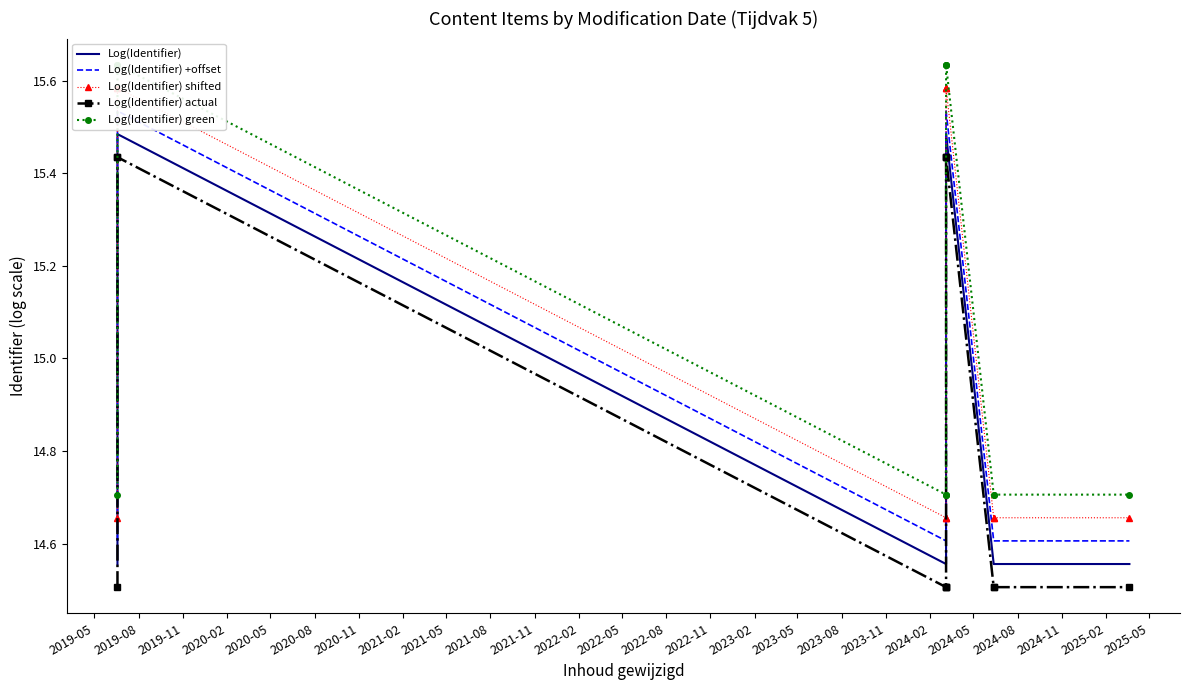

At 2019-11, list the series in order from largest to smallest.

Log(Identifier) green, Log(Identifier) shifted, Log(Identifier) +offset, Log(Identifier), Log(Identifier) actual